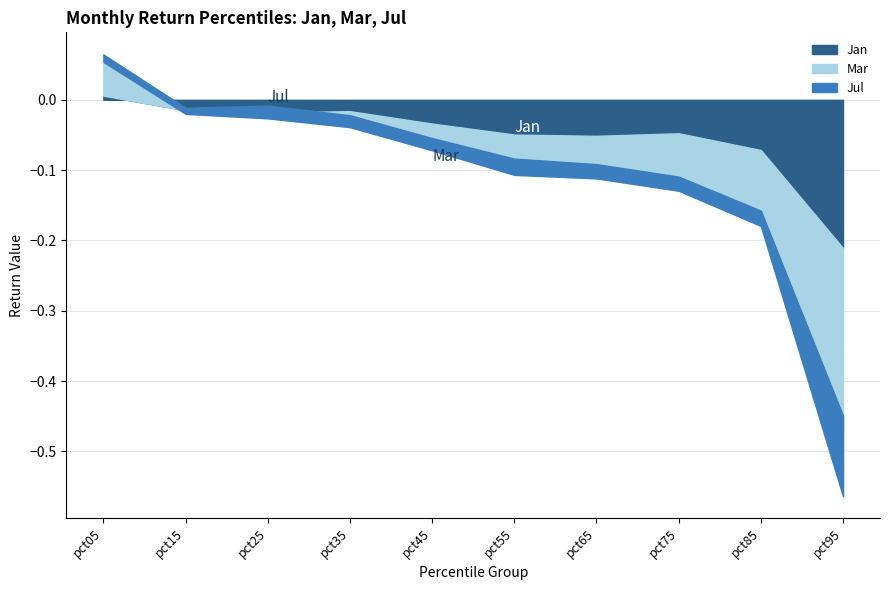

Which has a higher value, pct05 or pct35?

pct05